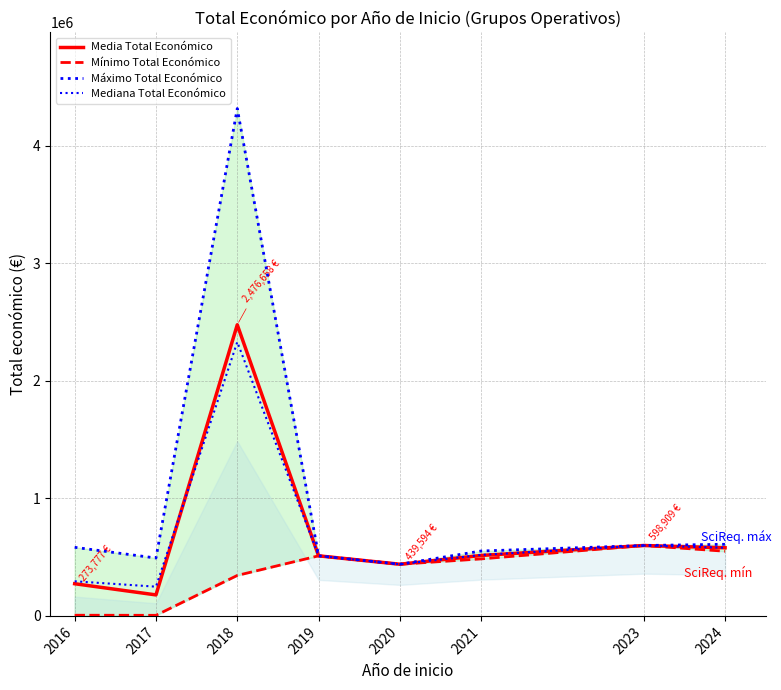

True or false: Máximo Total Económico has more than 1 points higher than both neighbors.

False